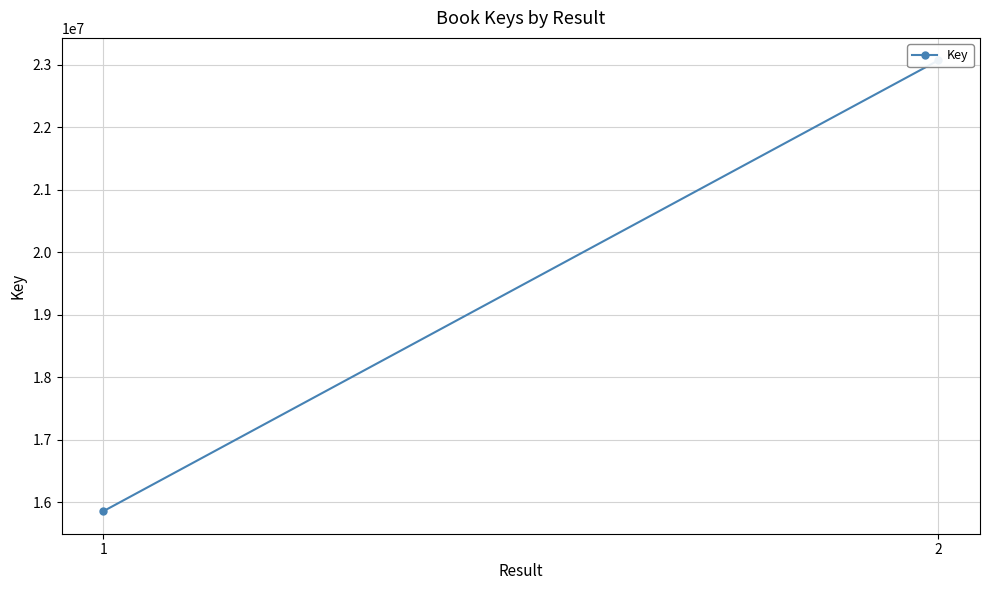

List the labels in order of value, largest first.

2, 1